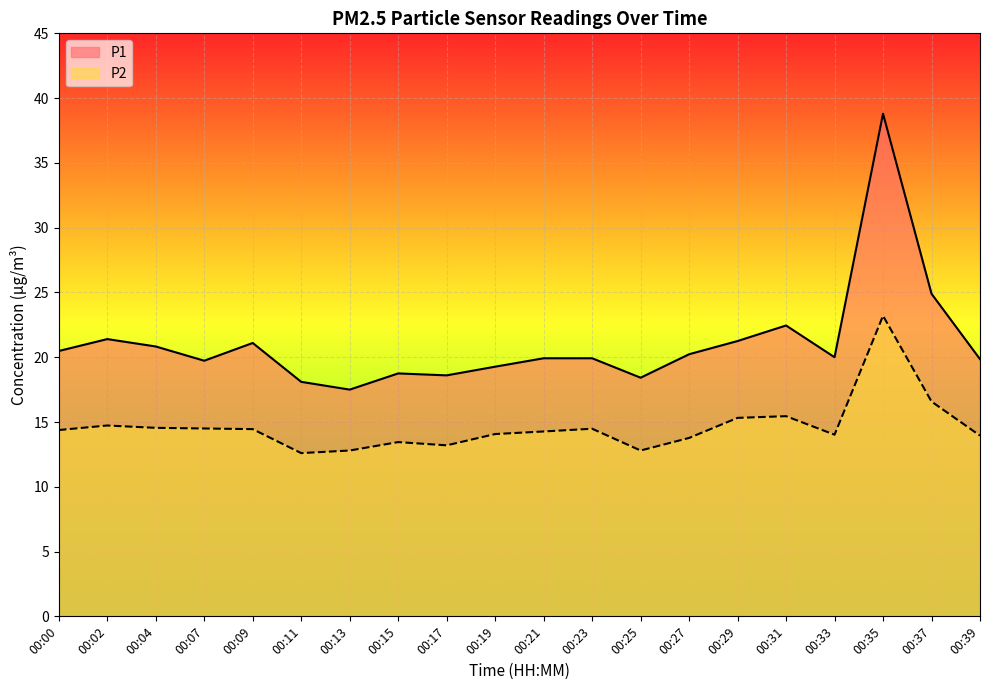

True or false: P1 and P2 cross at least once.

False